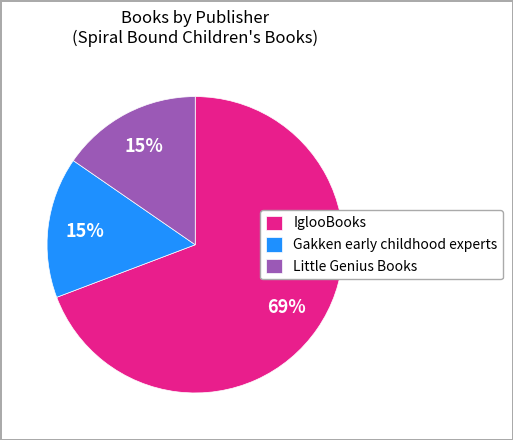

How many segments does this pie chart have?

3